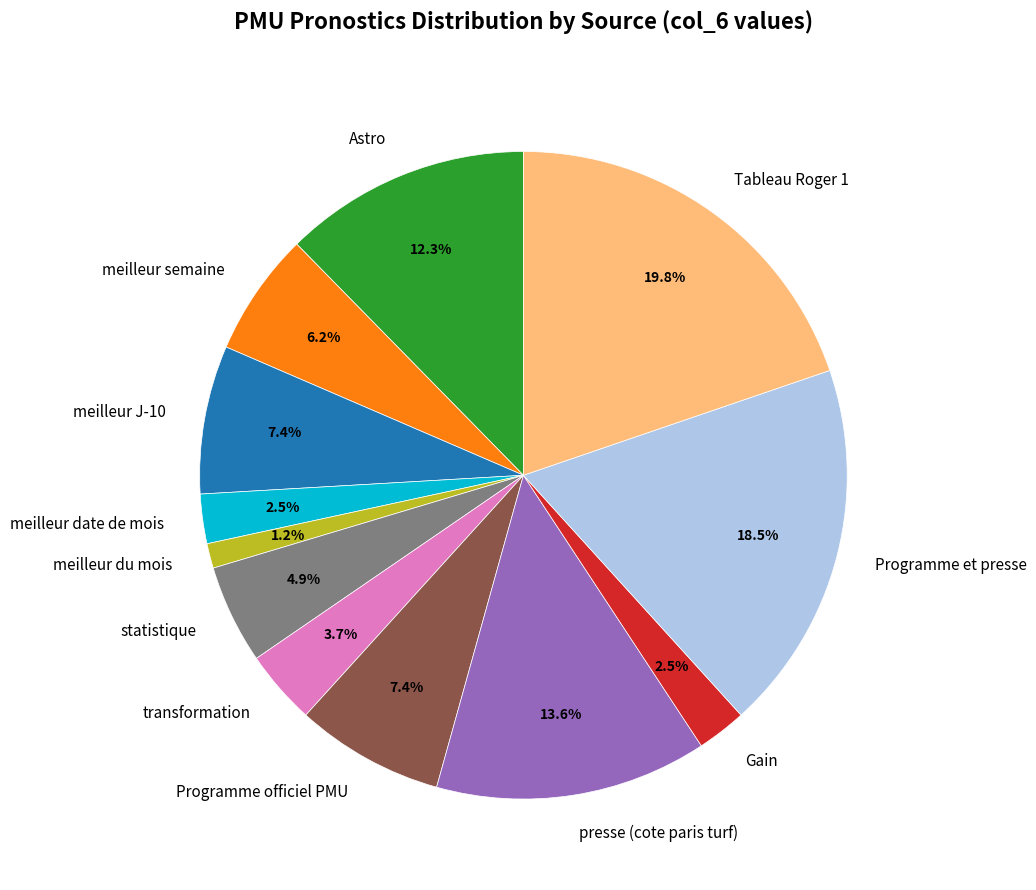

Combined, what portion of the pie is Tableau Roger 1 and meilleur du mois?

21.0%